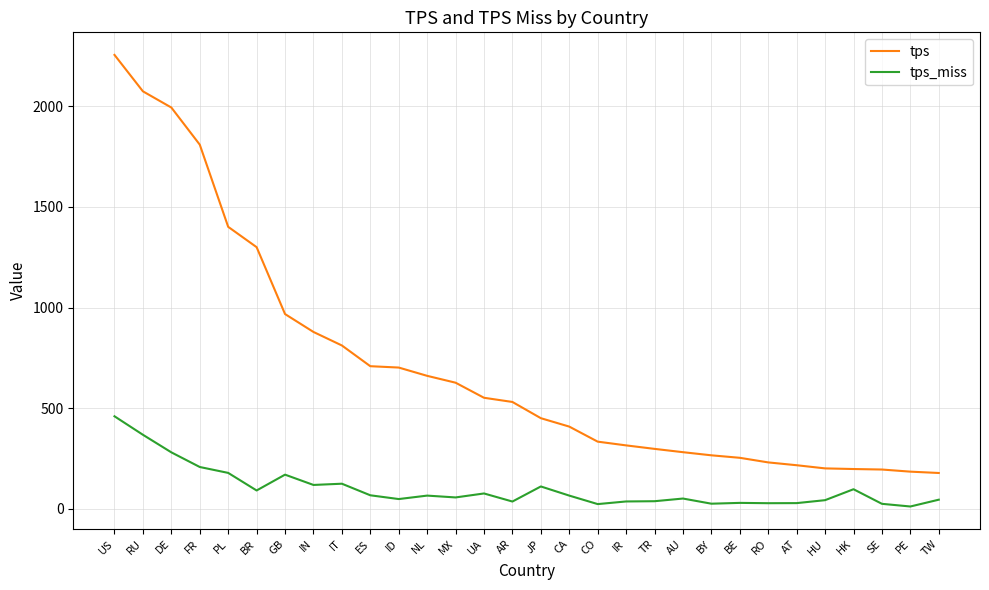

Rank the series by their maximum value, from lowest to highest.

tps_miss, tps